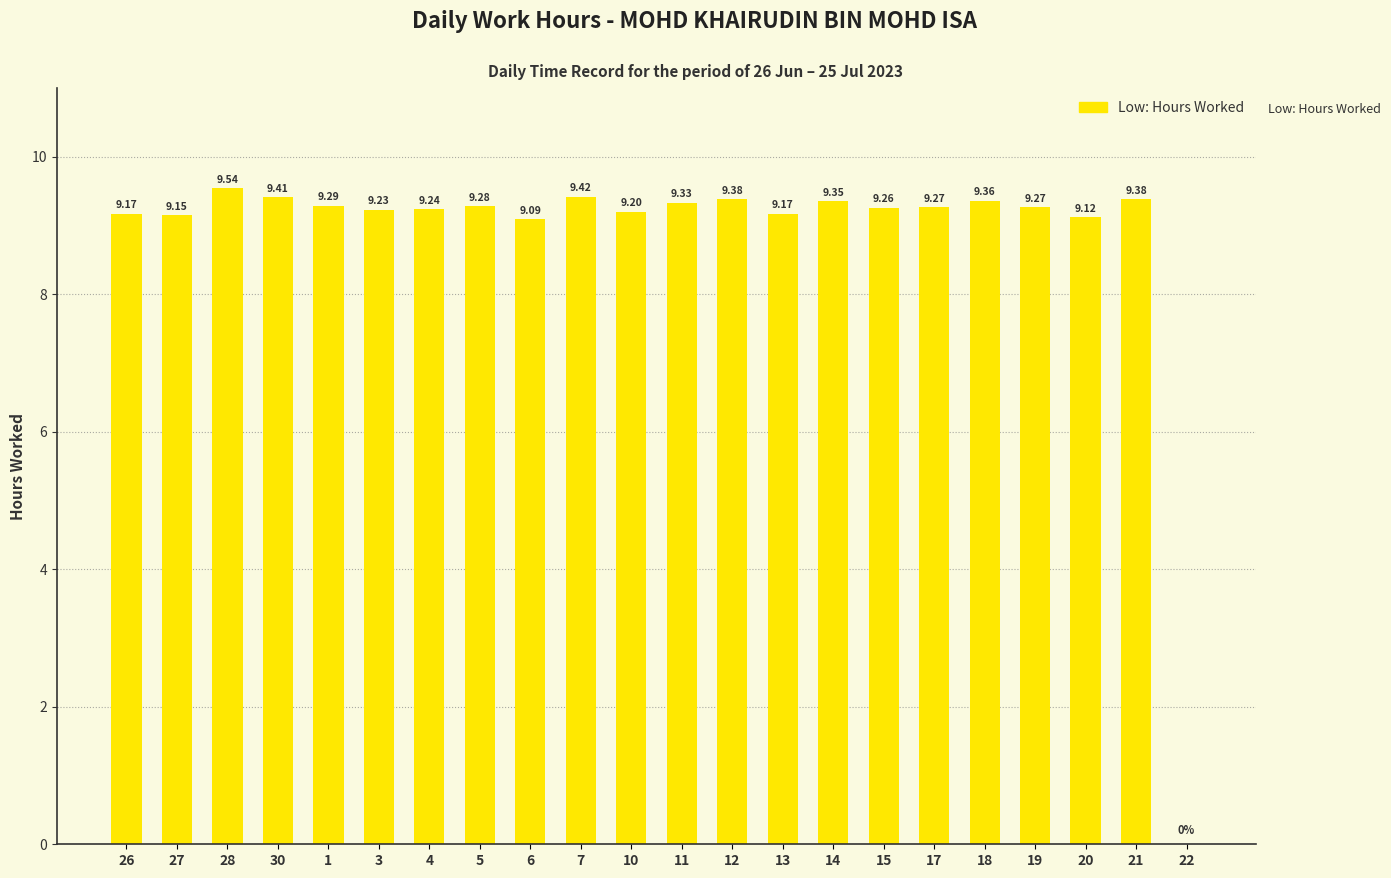

True or false: the data shows 9.2 at 27.

True